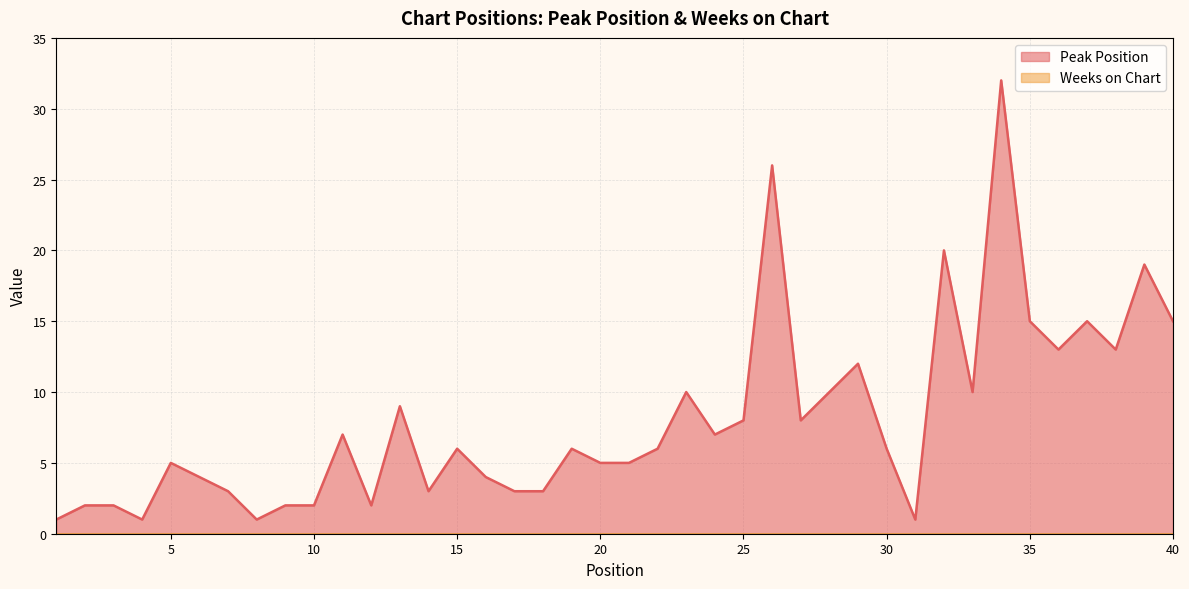

What is the difference between the maximum and minimum values?

31